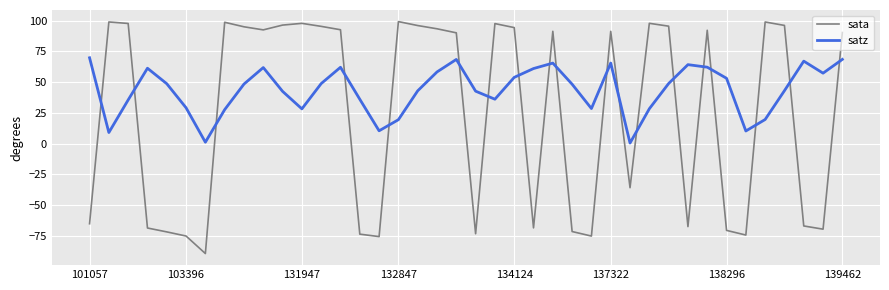

Which series has the largest range (max minus min)?

sata